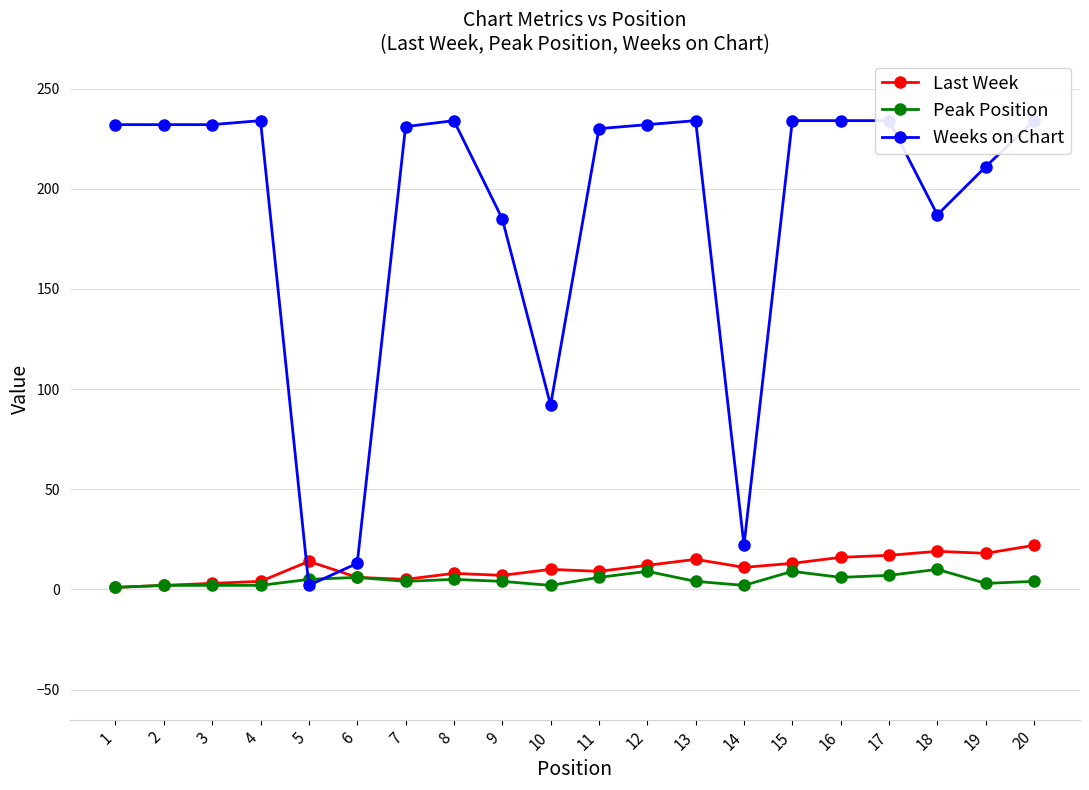

Between 1 and 20, which series saw the biggest shift?

Last Week